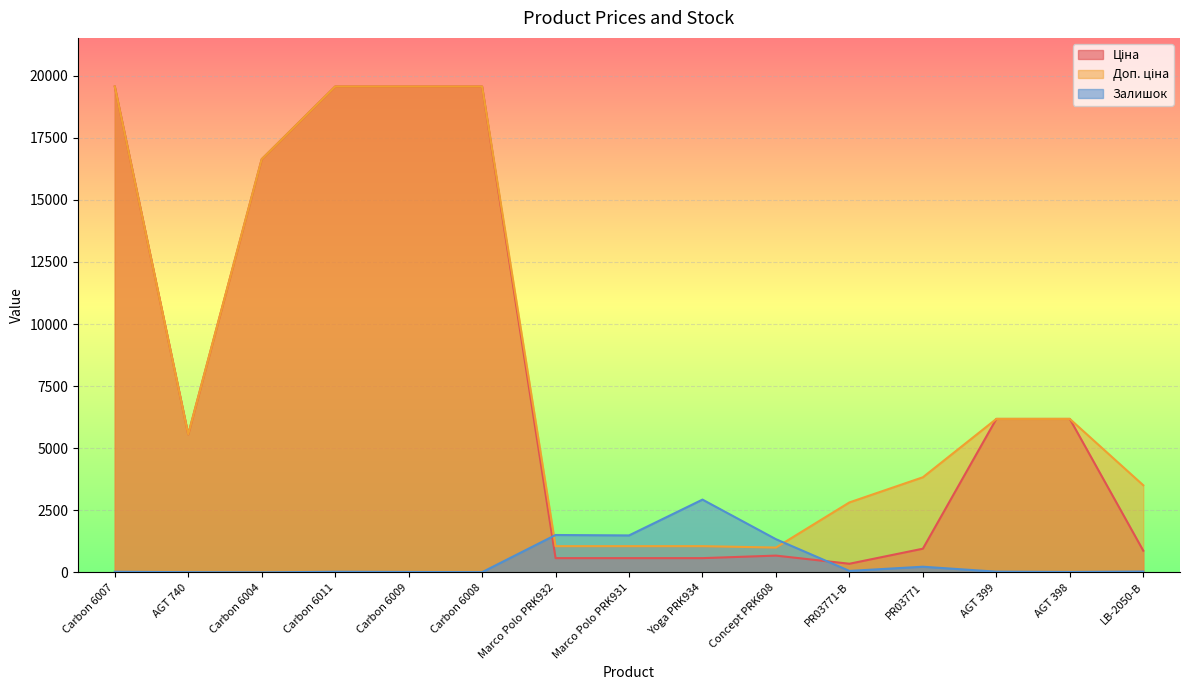

What is the label of the 14th point from the right?

AGT 740